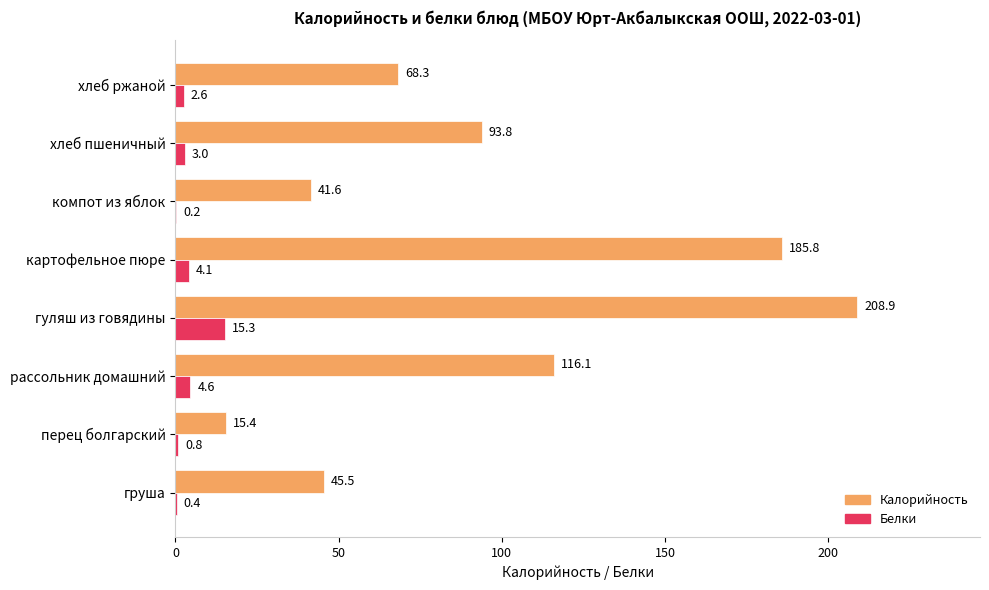

Which category has the highest value in the Белки series?

гуляш из говядины